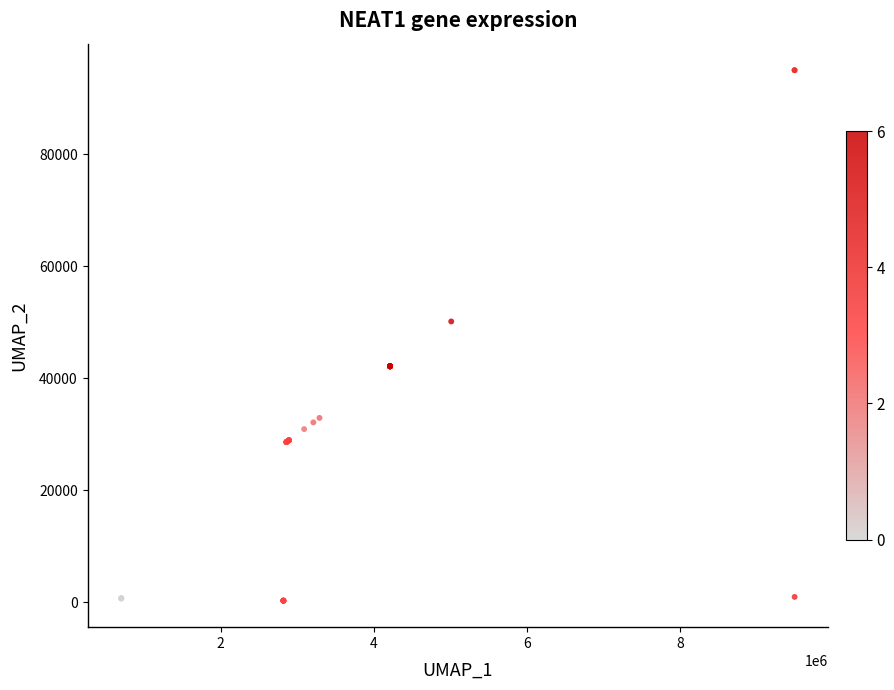

What Y value in the scatter plot is closest to 47641?

50132